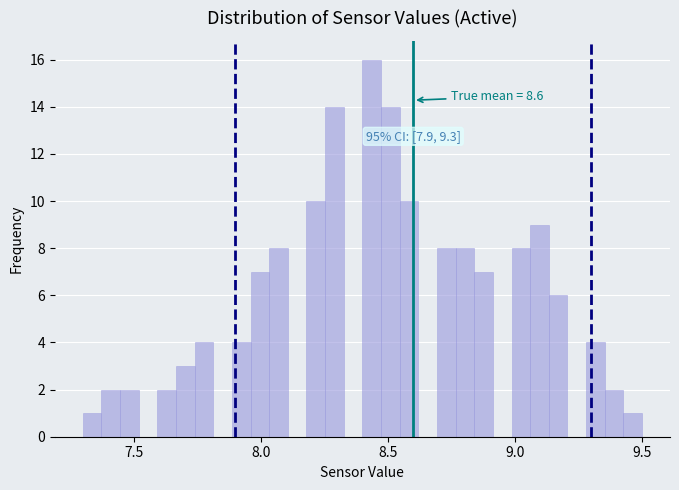

Read against the x-axis, roughly where is the centre of the tallest bar?

8.45